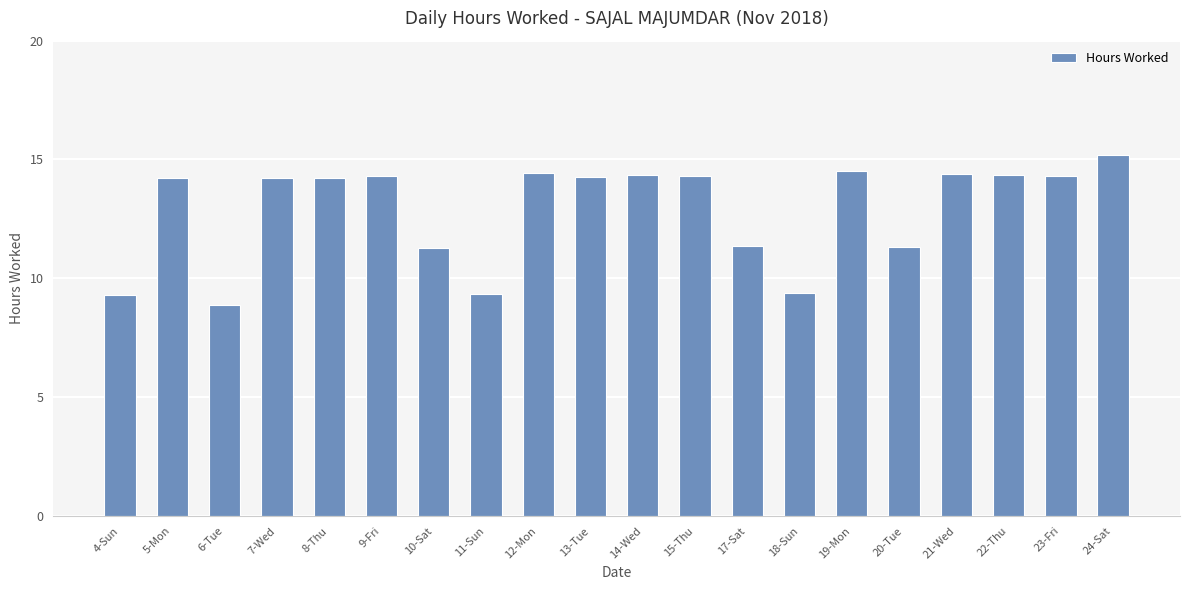

Where does the data first go above 14?

5-Mon